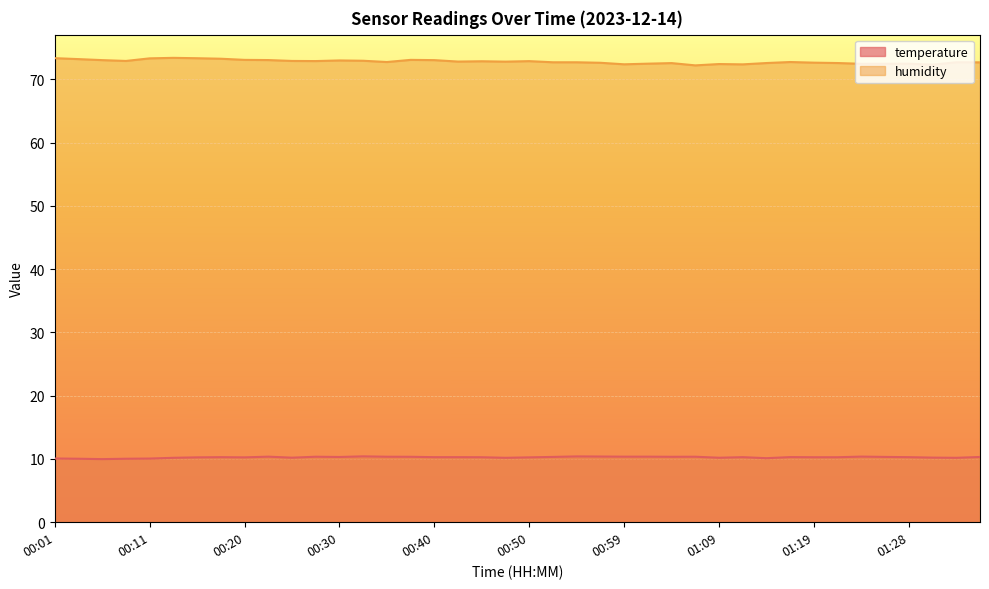

Which category has the highest value in the humidity series?

00:13